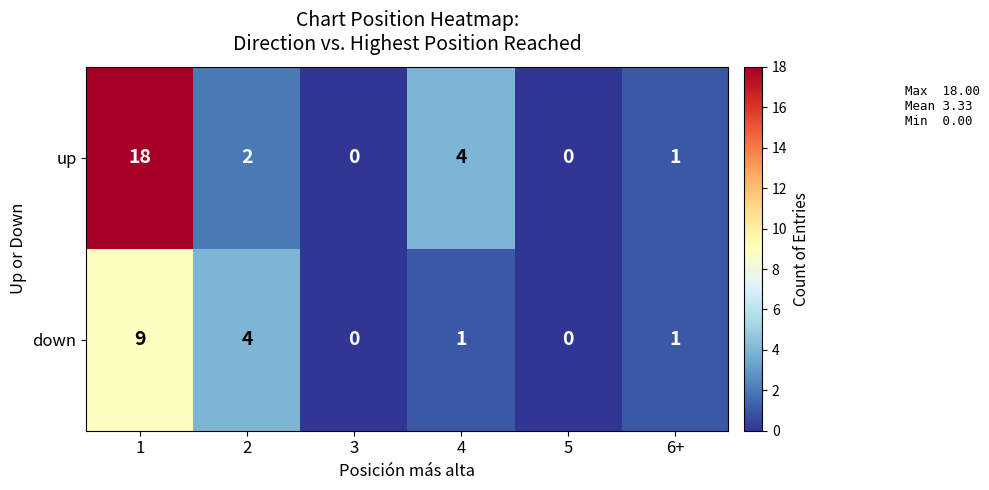

What is the sum of the down values at 6+ and 2?

5